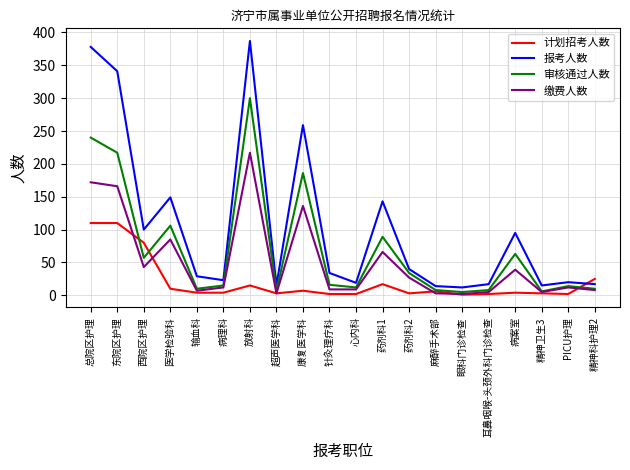

At which label does 审核通过人数 first exceed 16?

总院区护理